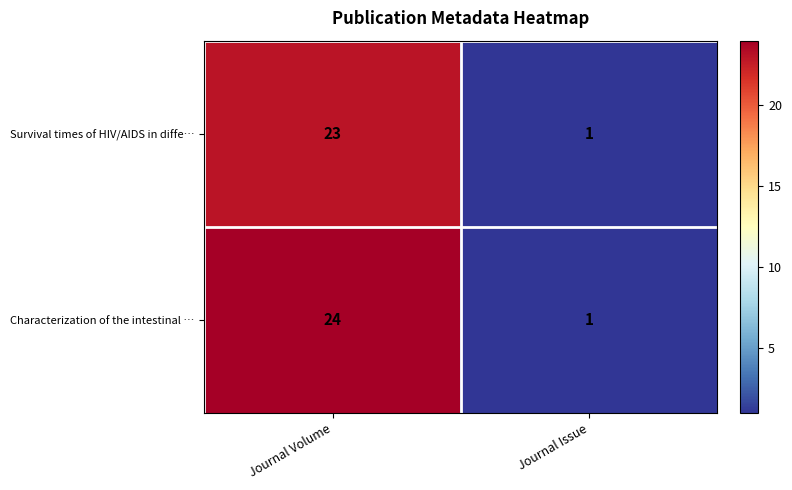

Which category has the highest value in the Survival times of HIV/AIDS in diffe… series?

Journal Volume